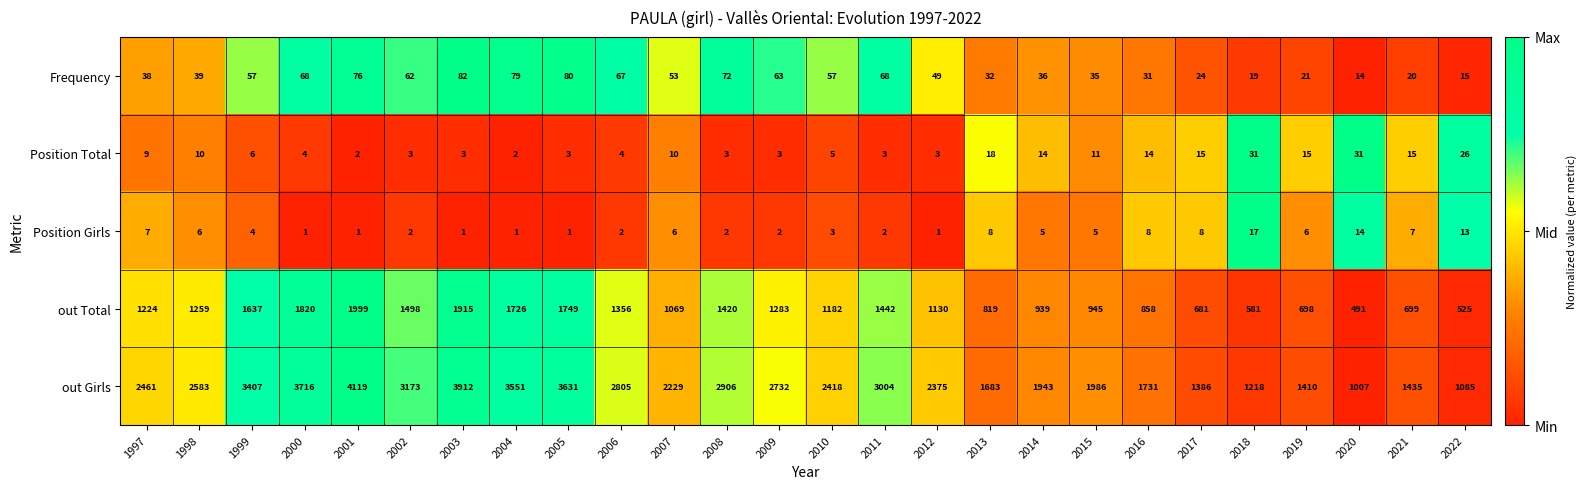

Which series has the widest spread of values?

out Girls